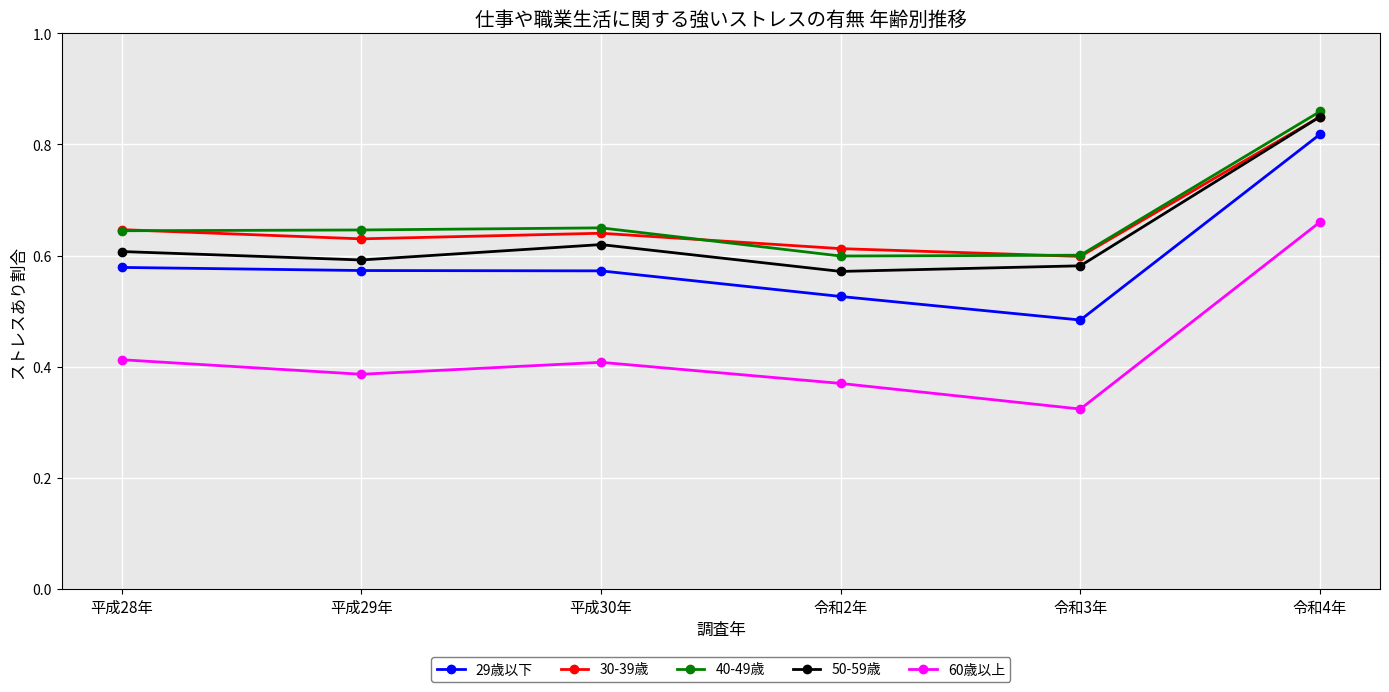

Which series has the largest range (max minus min)?

60歳以上